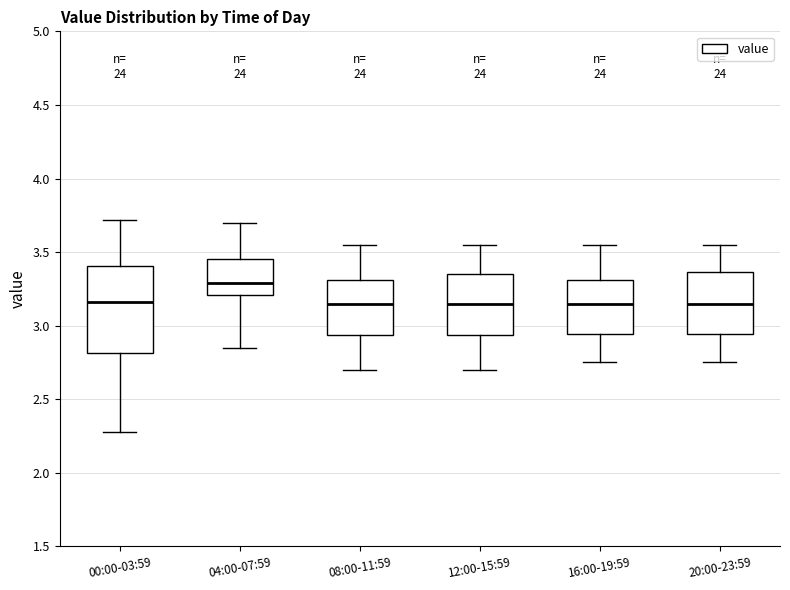

Comparing the boxes themselves (not the whiskers), which one is the tallest?

00:00-03:59